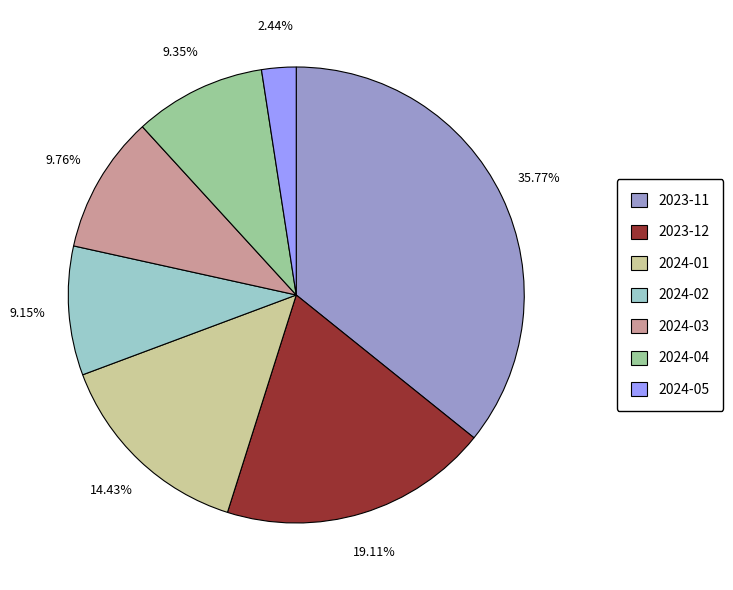

The 2024-02 slice represents 9% of the pie. True or false?

True